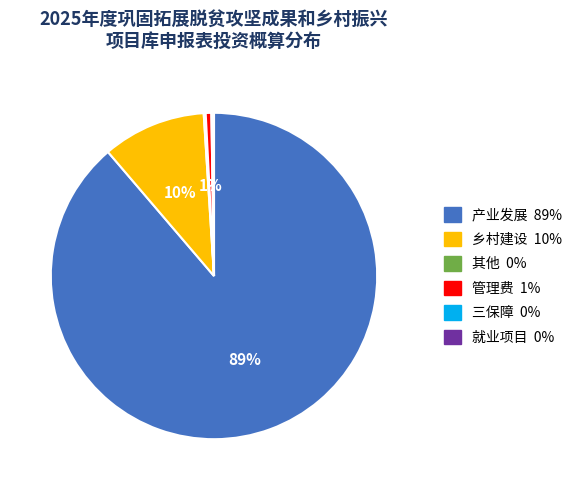

True or false: 产业发展 accounts for 89% of the total.

True